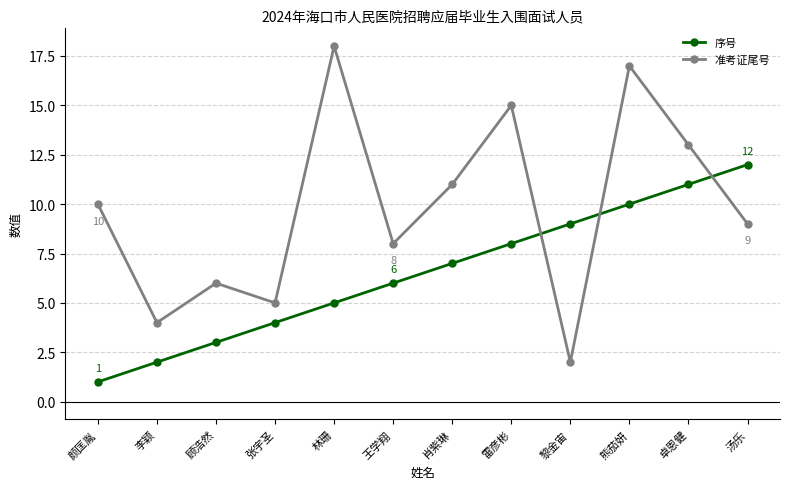

Count the number of categories in the chart.

12